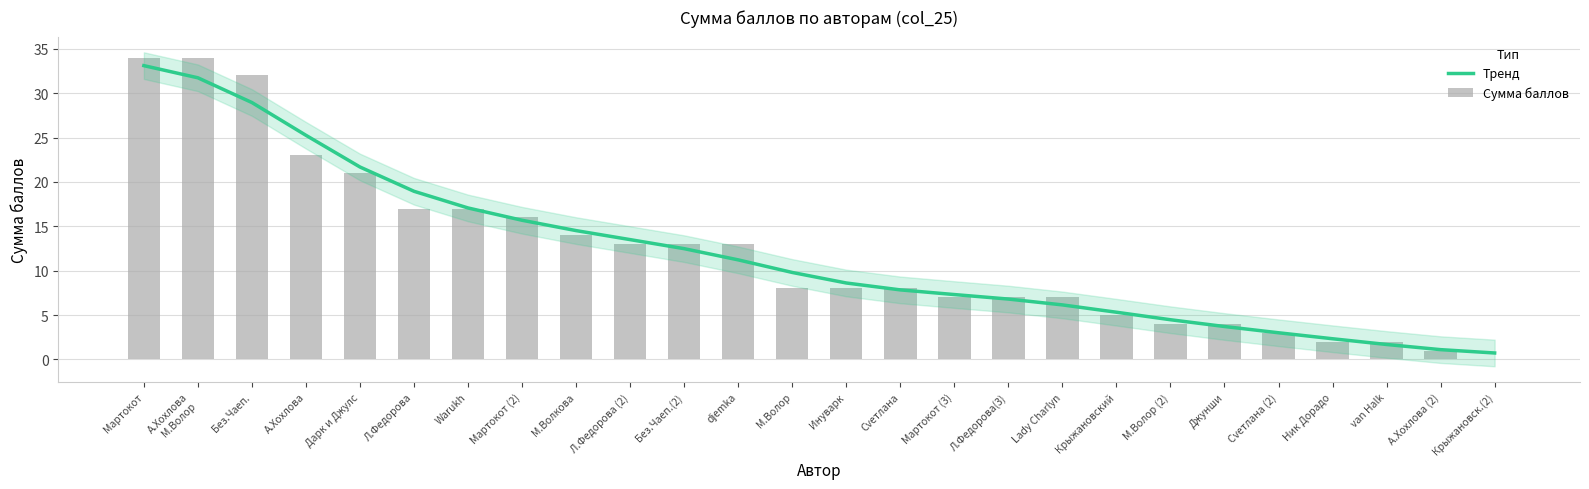

What is the maximum value for Сумма баллов?

34.0